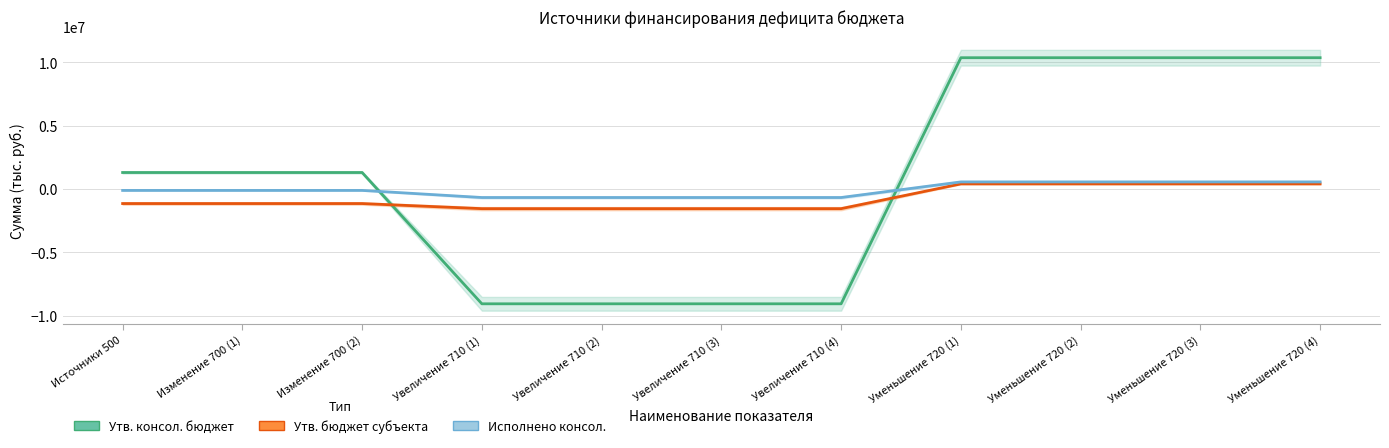

Which category has the highest value in the Исполнено консол. series?

Уменьшение 720 (1)